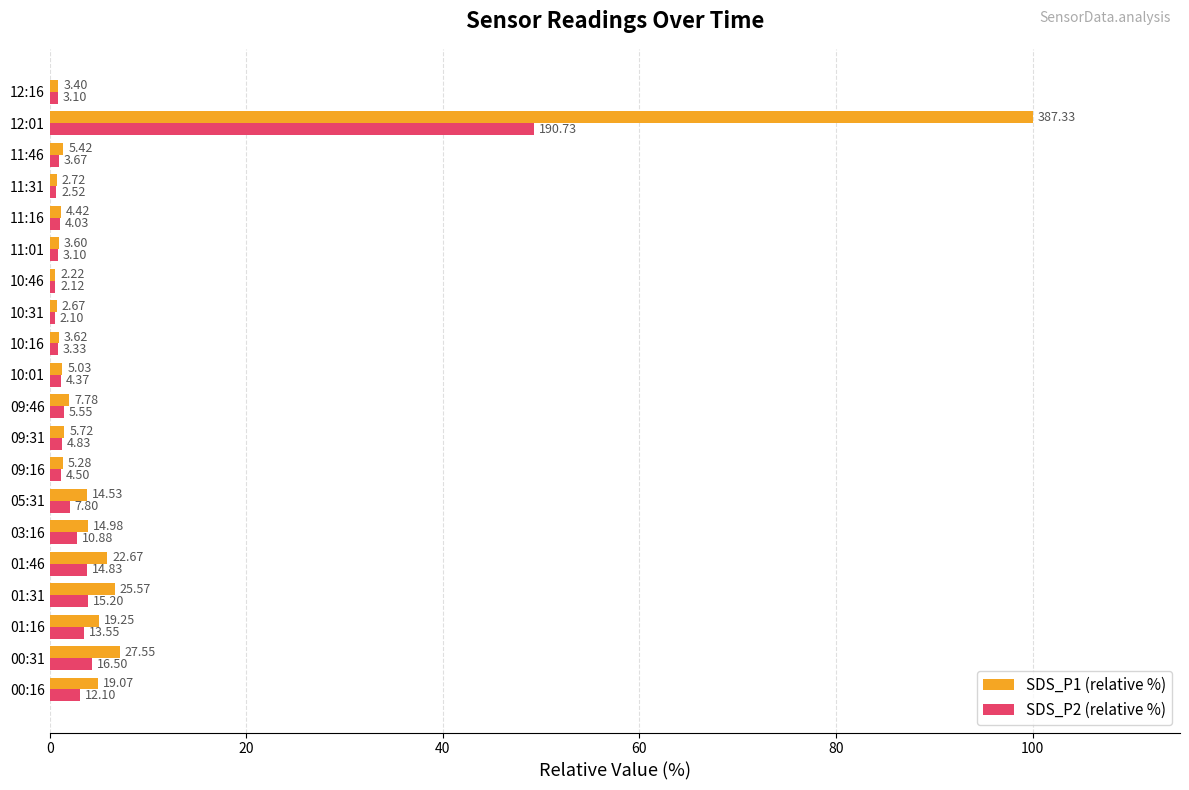

What are all the series names shown in the legend?

SDS_P1 (relative %), SDS_P2 (relative %)